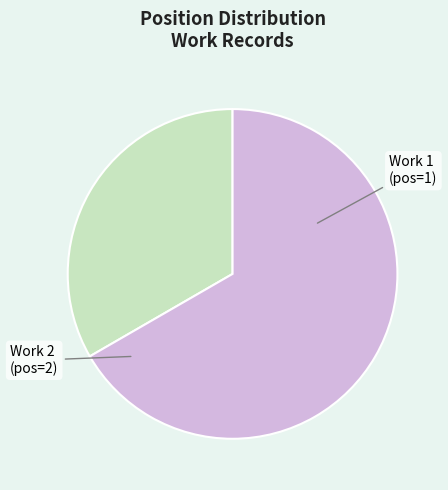

Count the number of slices in the pie.

2